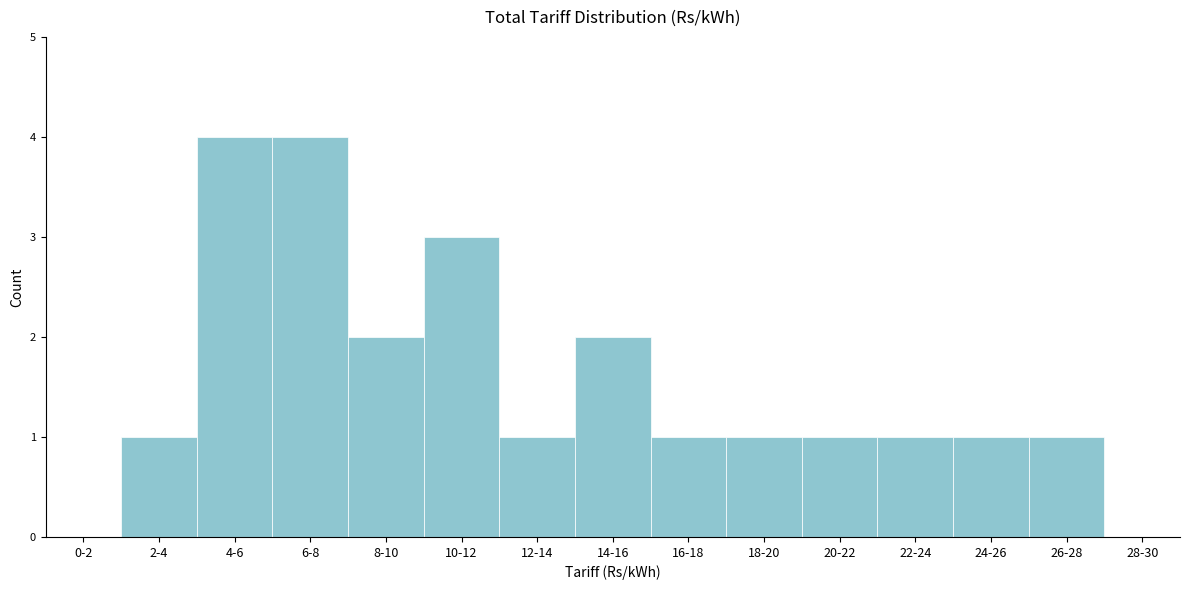

Reading left to right, list all the values displayed in this chart.

0-2=0	2-4=1	4-6=4	6-8=4	8-10=2	10-12=3	12-14=1	14-16=2	16-18=1	18-20=1	20-22=1	22-24=1	24-26=1	26-28=1	28-30=0